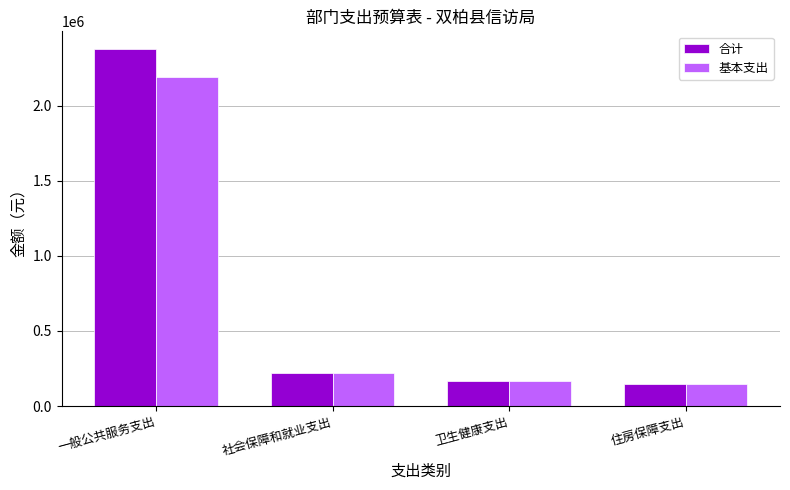

What are all the series names shown in the legend?

合计, 基本支出